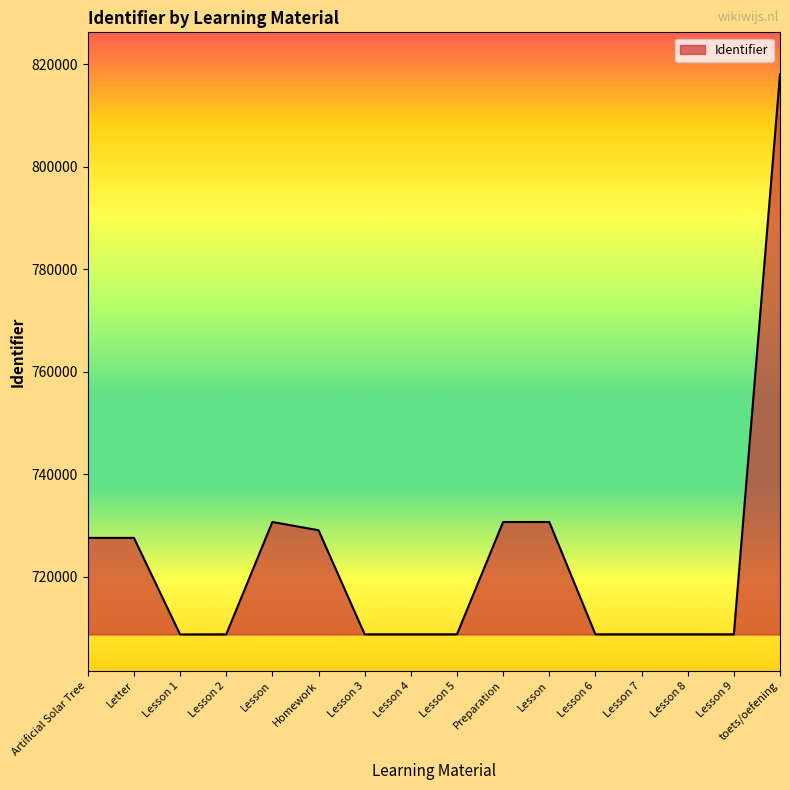

Rank the categories by value from highest to lowest.

toets/oefening, Lesson, Lesson, Preparation, Homework, Letter, Artificial Solar Tree, Lesson 9, Lesson 8, Lesson 7, Lesson 6, Lesson 5, Lesson 4, Lesson 3, Lesson 2, Lesson 1